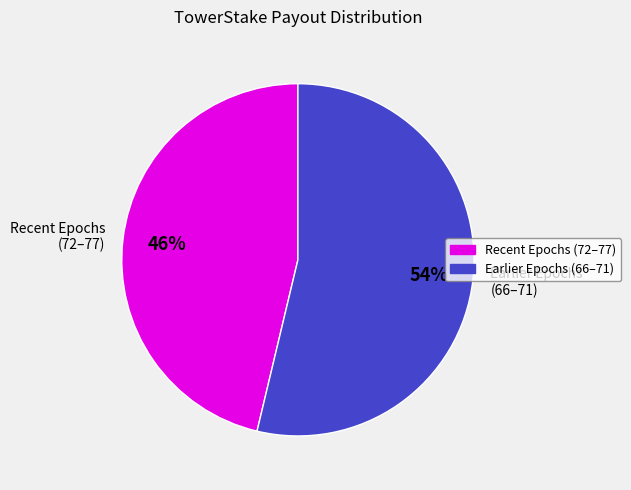

Rank the categories by value from highest to lowest.

Earlier Epochs (66–71), Recent Epochs (72–77)